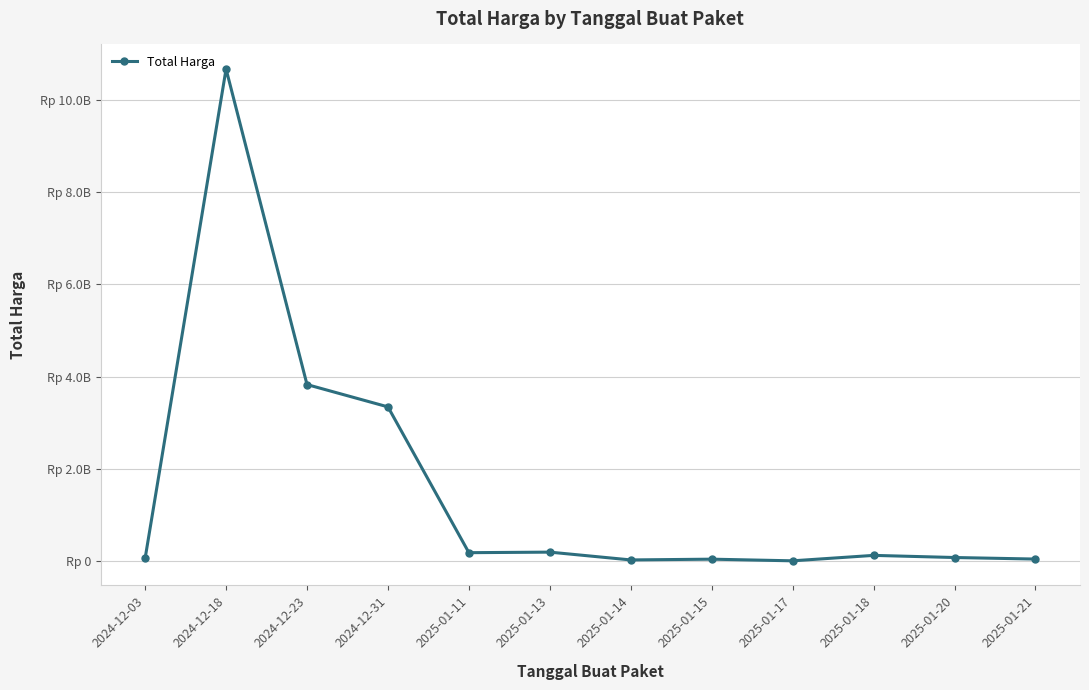

At which category does the data reach its first local peak?

2024-12-18